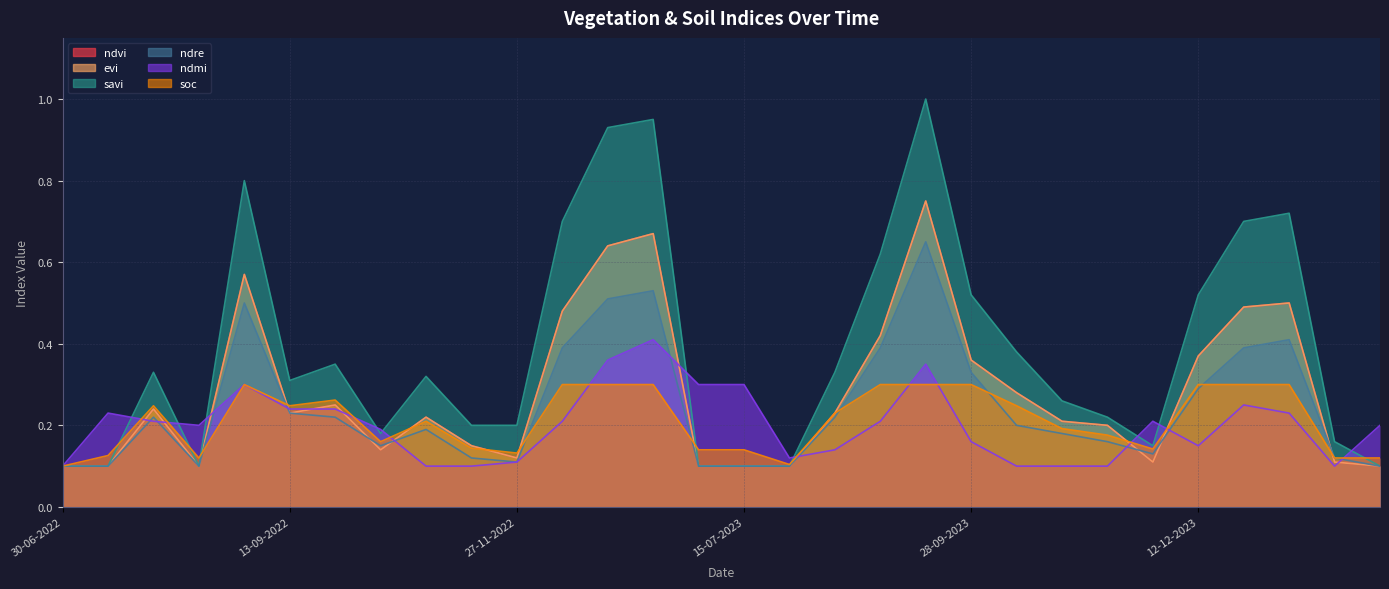

Reading left to right, extract all data points from this chart.

ndvi: 0.1	0.1	0.2	0.1	0.6	0.2	0.2	0.1	0.2	0.1	0.1	0.5	0.6	0.7	0.1	0.1	0.1	0.2	0.4	0.8	0.4	0.3	0.2	0.2	0.1	0.4	0.5	0.5	0.1	0.1
evi: 0.1	0.1	0.2	0.1	0.6	0.2	0.2	0.1	0.2	0.1	0.1	0.5	0.6	0.7	0.1	0.1	0.1	0.2	0.4	0.8	0.4	0.3	0.2	0.2	0.1	0.4	0.5	0.5	0.1	0.1
savi: 0.1	0.1	0.3	0.1	0.8	0.3	0.3	0.2	0.3	0.2	0.2	0.7	0.9	0.9	0.1	0.1	0.1	0.3	0.6	1.0	0.5	0.4	0.3	0.2	0.1	0.5	0.7	0.7	0.2	0.1
ndre: 0.1	0.1	0.2	0.1	0.5	0.2	0.2	0.1	0.2	0.1	0.1	0.4	0.5	0.5	0.1	0.1	0.1	0.2	0.4	0.7	0.3	0.2	0.2	0.2	0.1	0.3	0.4	0.4	0.1	0.1
ndmi: 0.1	0.2	0.2	0.2	0.3	0.2	0.2	0.2	0.1	0.1	0.1	0.2	0.4	0.4	0.3	0.3	0.1	0.1	0.2	0.3	0.2	0.1	0.1	0.1	0.2	0.1	0.2	0.2	0.1	0.2
soc: 0.1	0.1	0.2	0.1	0.3	0.2	0.3	0.2	0.2	0.1	0.1	0.3	0.3	0.3	0.1	0.1	0.1	0.2	0.3	0.3	0.3	0.2	0.2	0.2	0.1	0.3	0.3	0.3	0.1	0.1